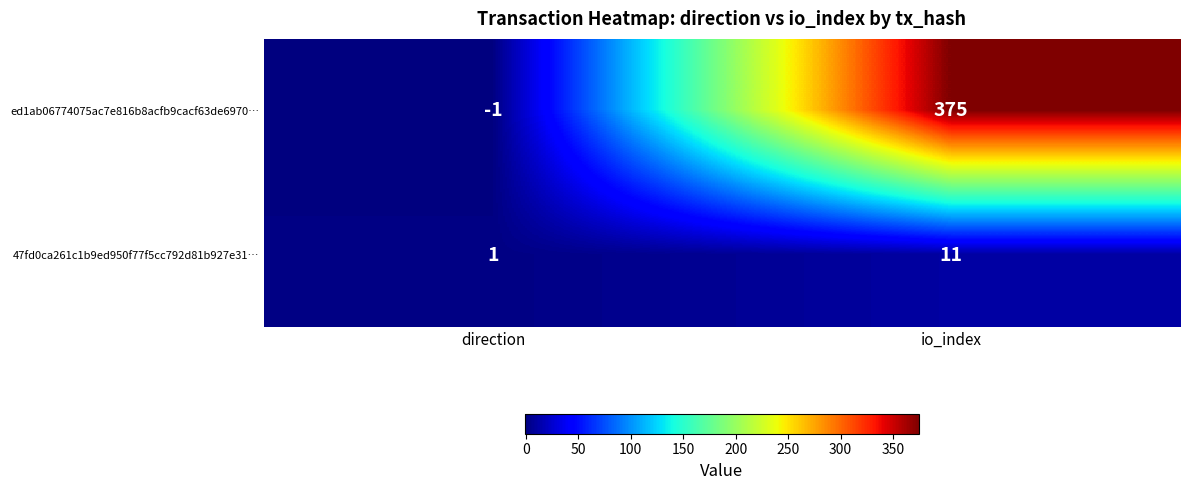

What is the sum of the ed1ab06774075ac7e816b8acfb9cacf63de6970… values at direction and io_index?

374